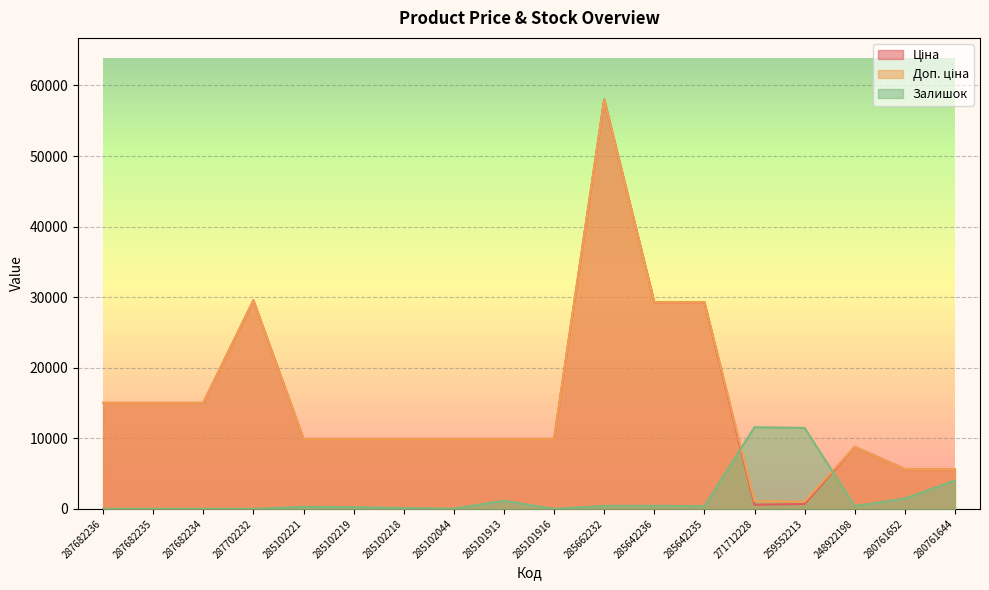

Does the chart display data point markers on the line(s)?

No